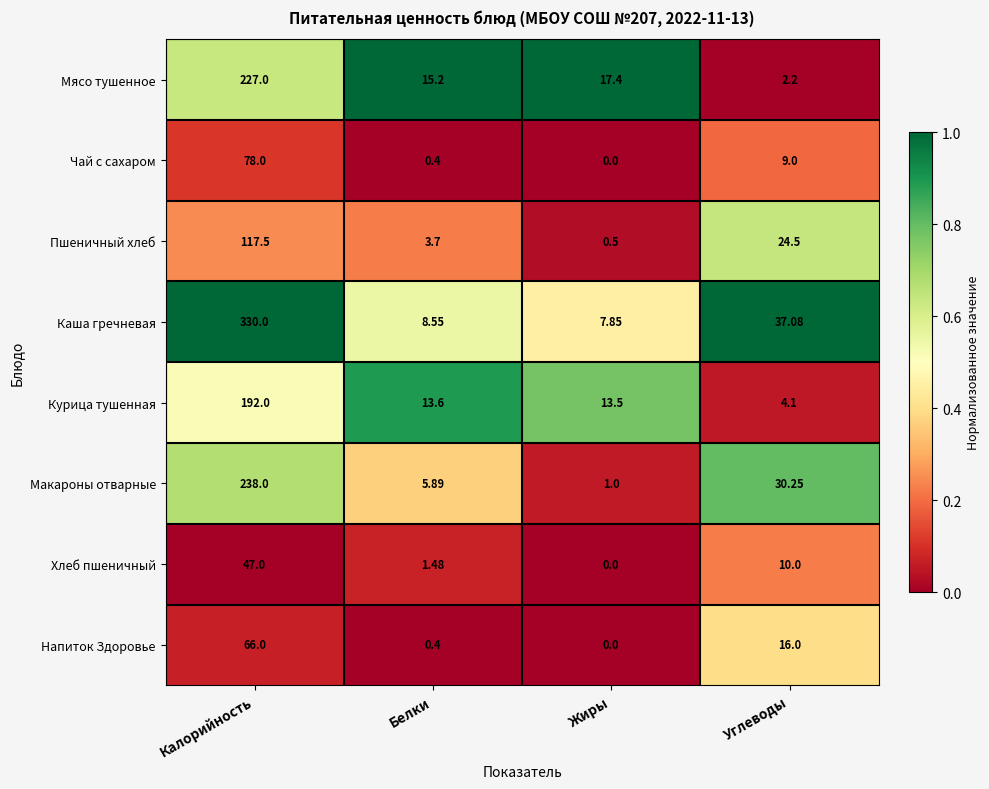

List the series in order of their peak value, lowest first.

Хлеб пшеничный, Напиток Здоровье, Чай с сахаром, Пшеничный хлеб, Курица тушенная, Мясо тушенное, Макароны отварные, Каша гречневая